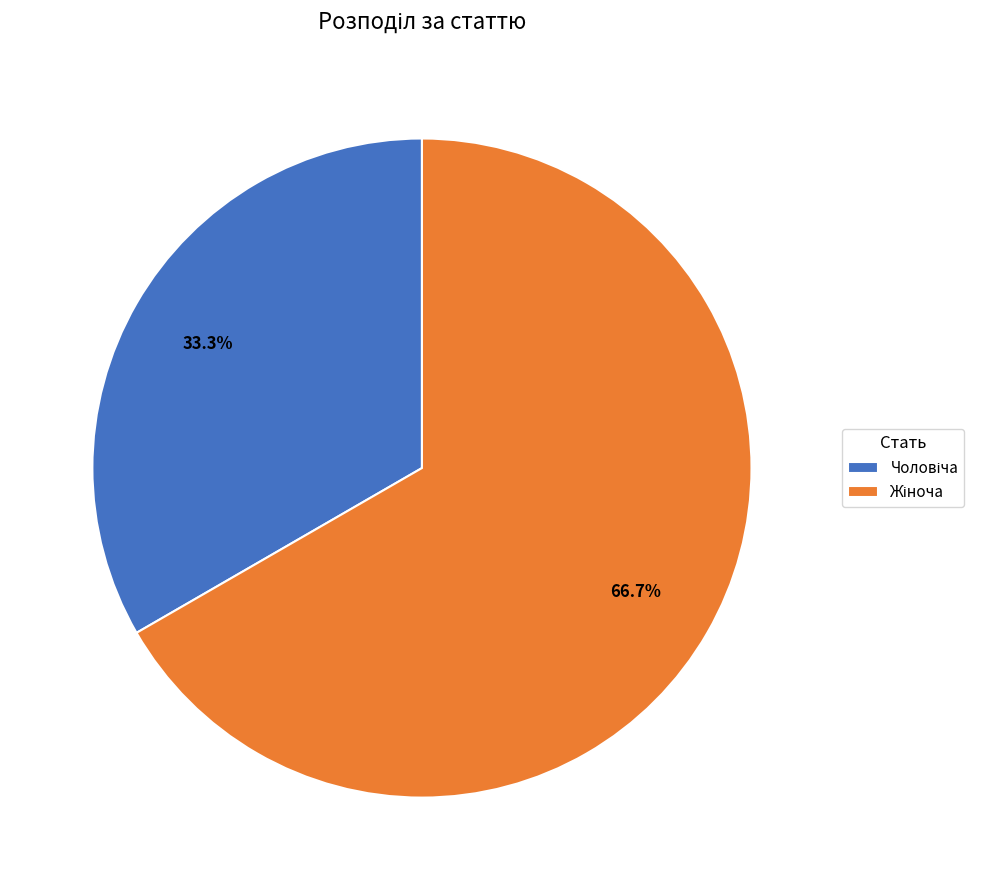

Is there a majority slice in this chart?

Yes